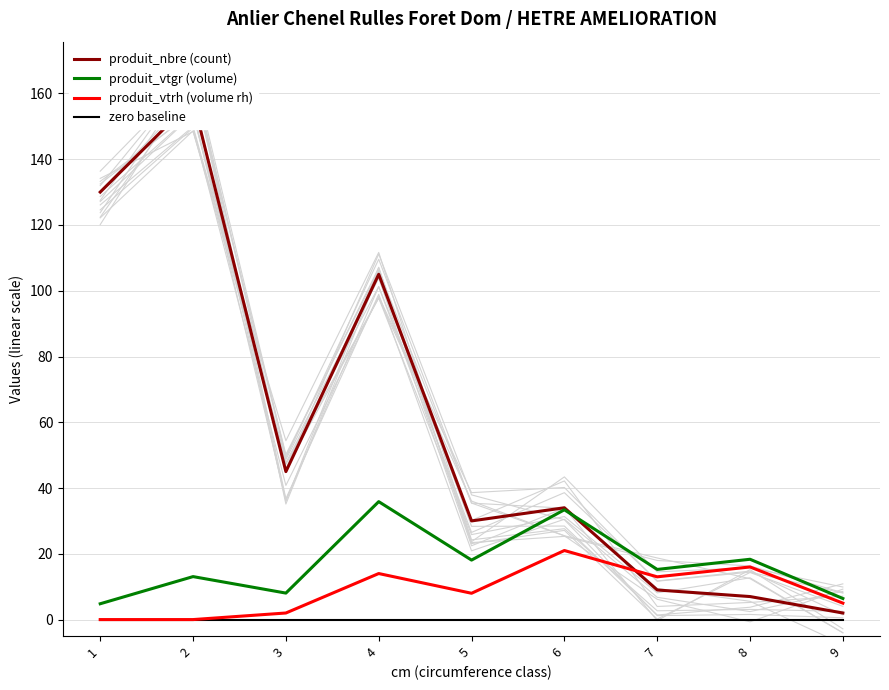

Reading left to right, transcribe all the data shown in this chart.

produit_nbre (count): 130.0	158.0	45.0	105.0	30.0	34.0	9.0	7.0	2.0
produit_vtgr (volume): 4.8	13.1	8.1	35.9	18.1	33.4	15.3	18.3	6.4
produit_vtrh (volume rh): 0.0	0.0	2.0	14.0	8.0	21.0	13.0	16.0	5.0
zero baseline: 0.0	0.0	0.0	0.0	0.0	0.0	0.0	0.0	0.0